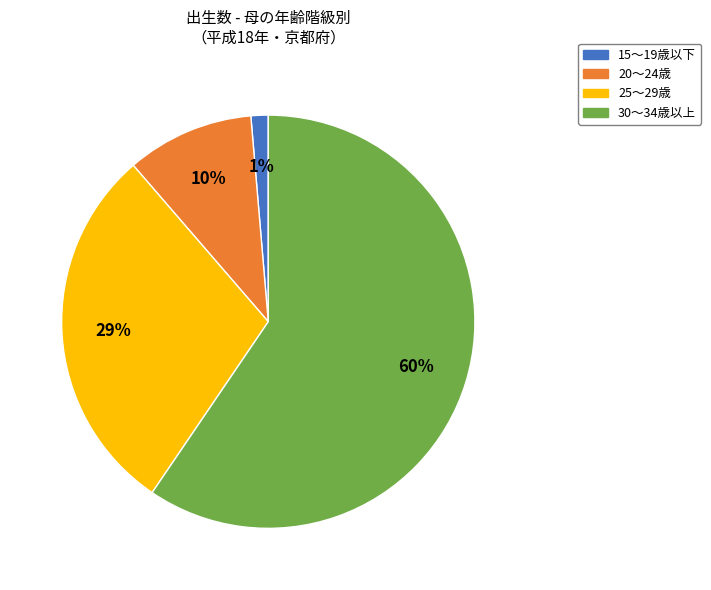

Is it true that 25～29歳 is 17% of the pie?

False